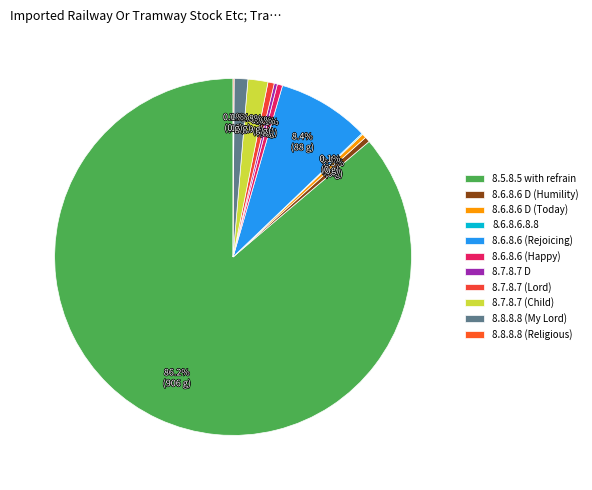

What portion of the pie excludes 8.8.8.8 (My Lord)?

98.8%